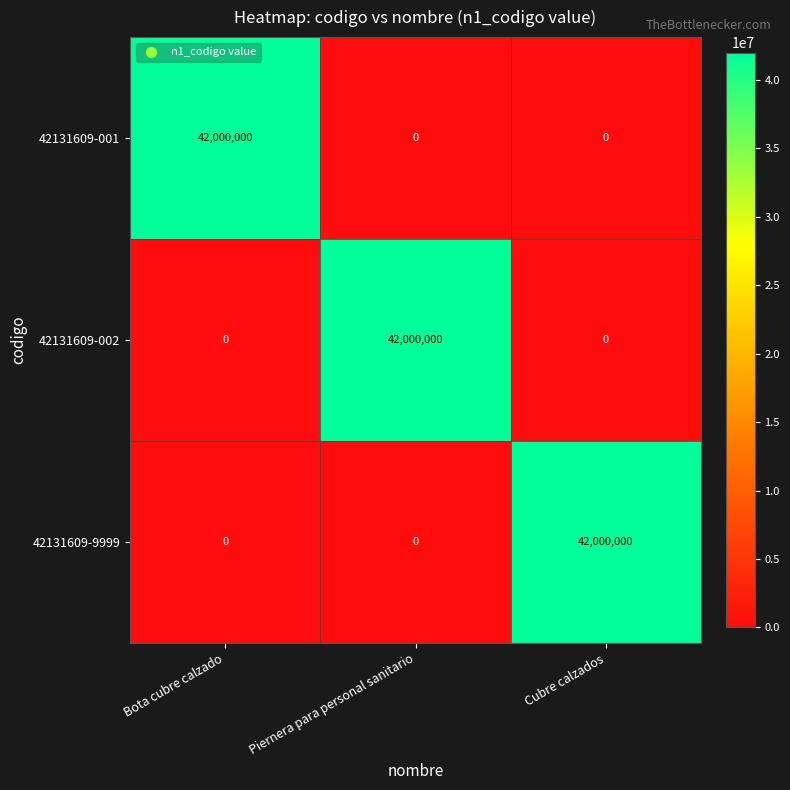

Is it true that 42131609-002 equals 0 at Cubre calzados?

True